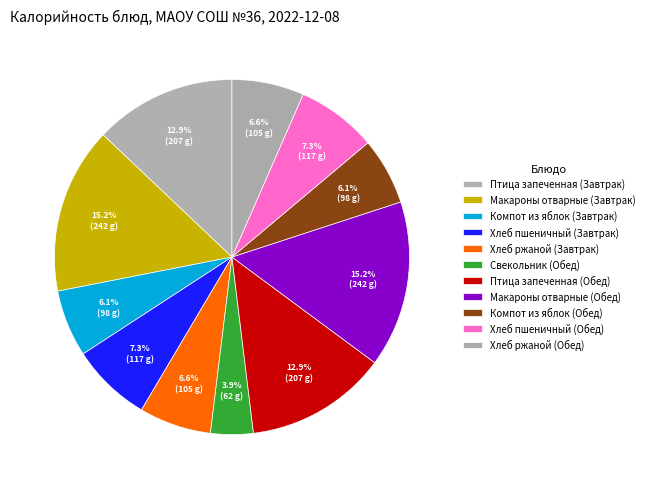

What is the ratio of the value at Макароны отварные (Завтрак) to the value at Птица запеченная (Обед)?

1.2